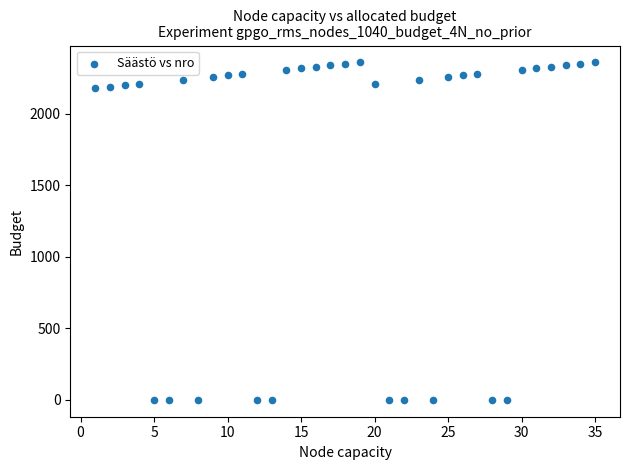

What is the range of X values (max minus min)?

34